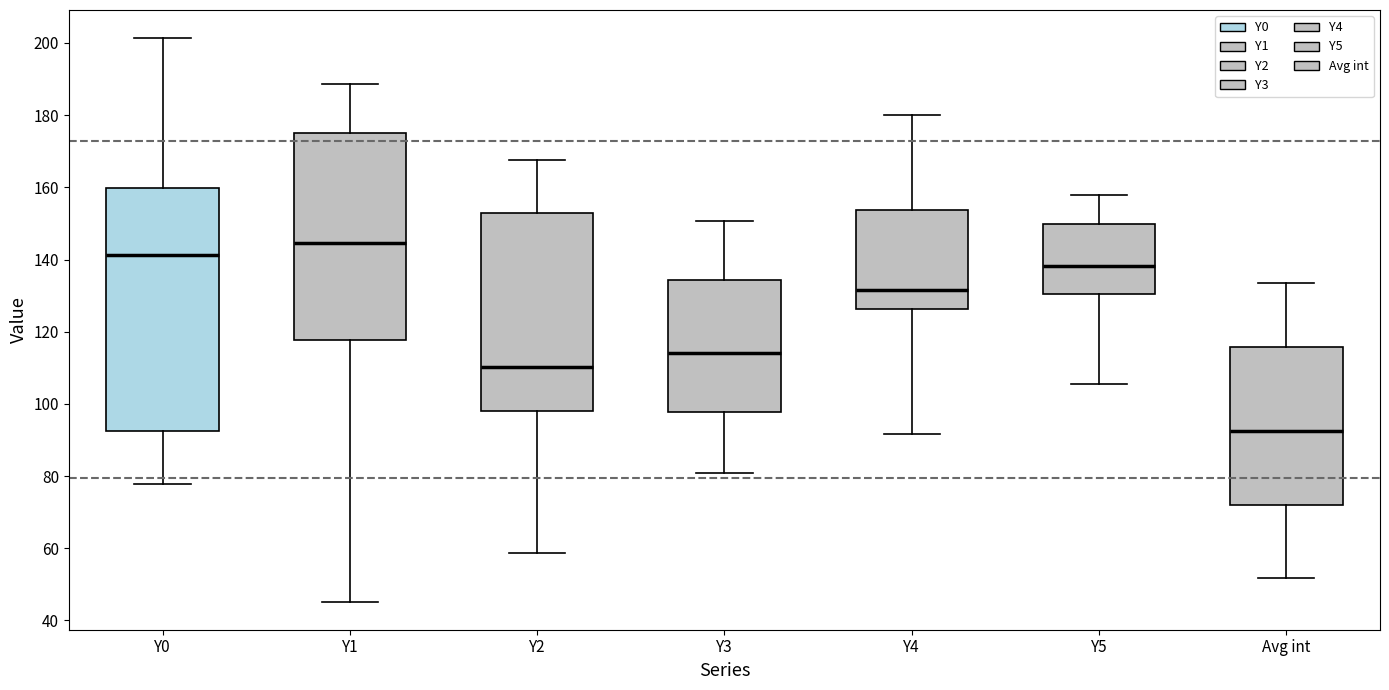

Reading left to right, transcribe this box plot: for each box, give where its median line is, the range the box spans, and where its two whiskers end, as read against the y-axis. The values are not printed on the chart, so give them approximately, as read against the axis.

Y0: median 142, box 92 to 160, whiskers 78 to 202
Y1: median 144, box 118 to 174, whiskers 46 to 188
Y2: median 110, box 98 to 152, whiskers 58 to 168
Y3: median 114, box 98 to 134, whiskers 80 to 150
Y4: median 132, box 126 to 154, whiskers 92 to 180
Y5: median 138, box 130 to 150, whiskers 106 to 158
Avg int: median 92, box 72 to 116, whiskers 52 to 134